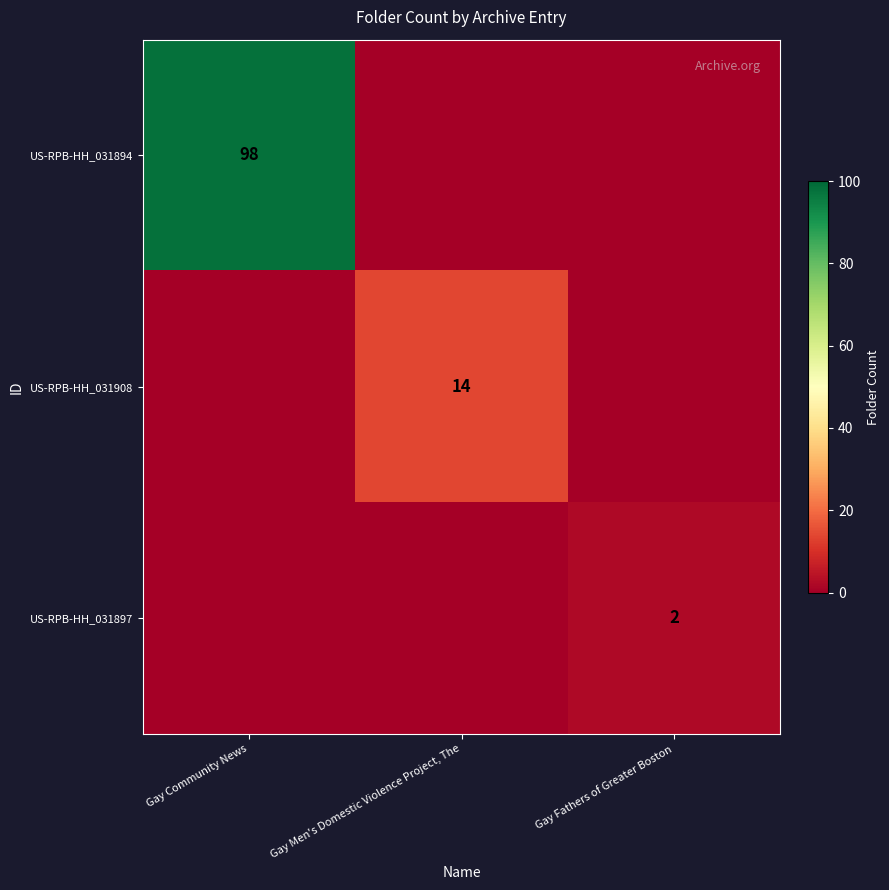

Is it true that US-RPB-HH_031908 equals 9 at Gay Men's Domestic Violence Project, The?

False